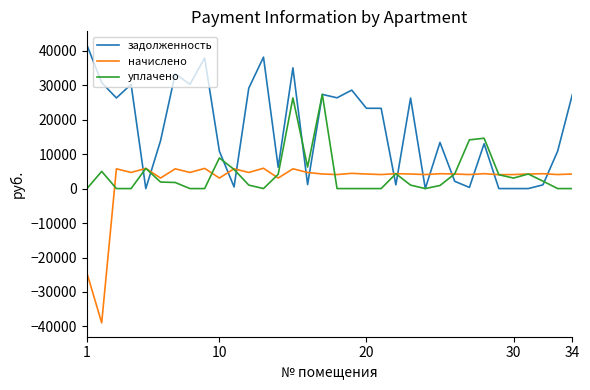

True or false: начислено and задолженность intersect in this chart.

True